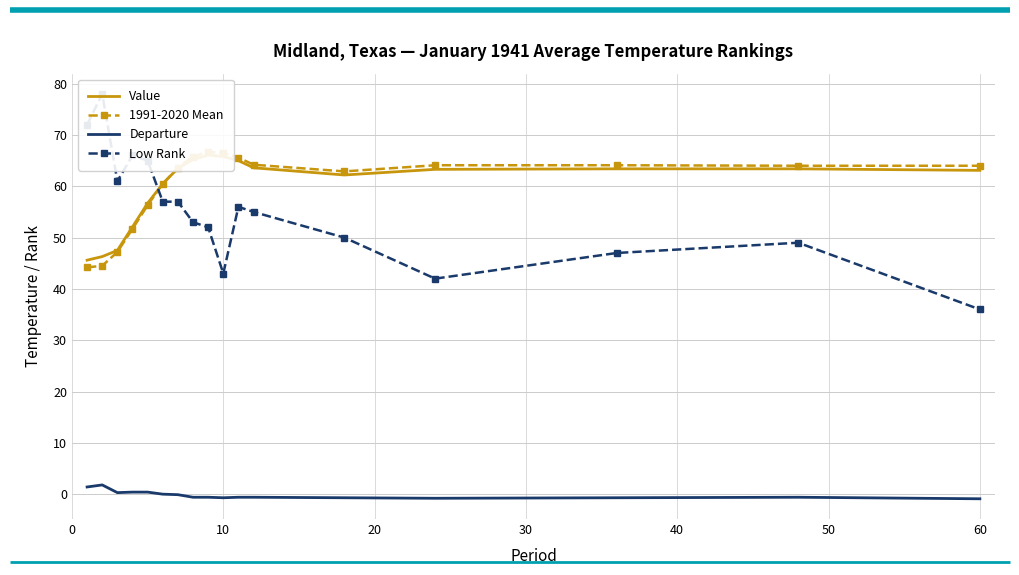

How many series are shown in this chart?

4